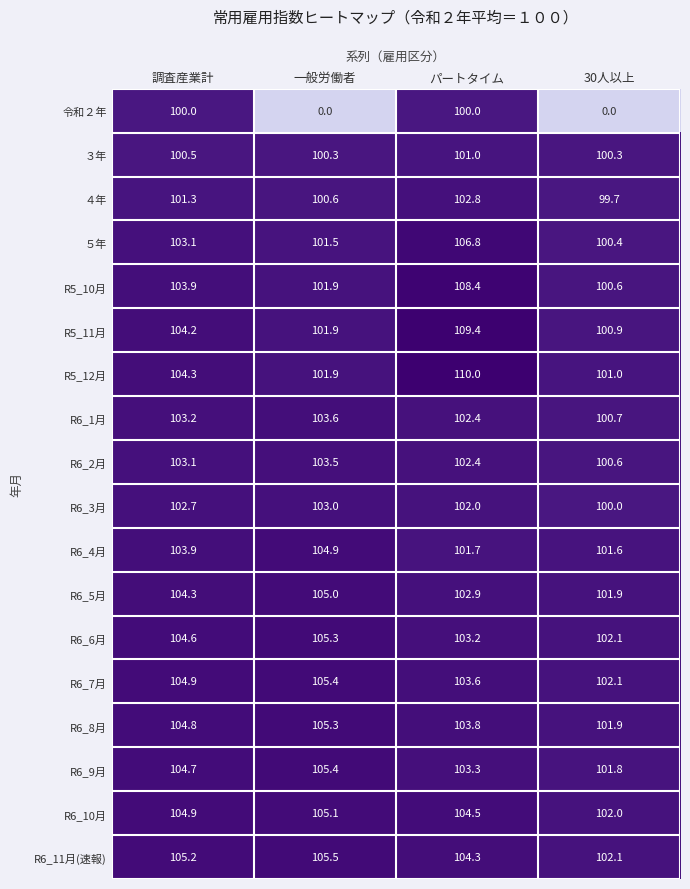

The value of R6_6月 at 調査産業計 is 104.6. True or false?

True